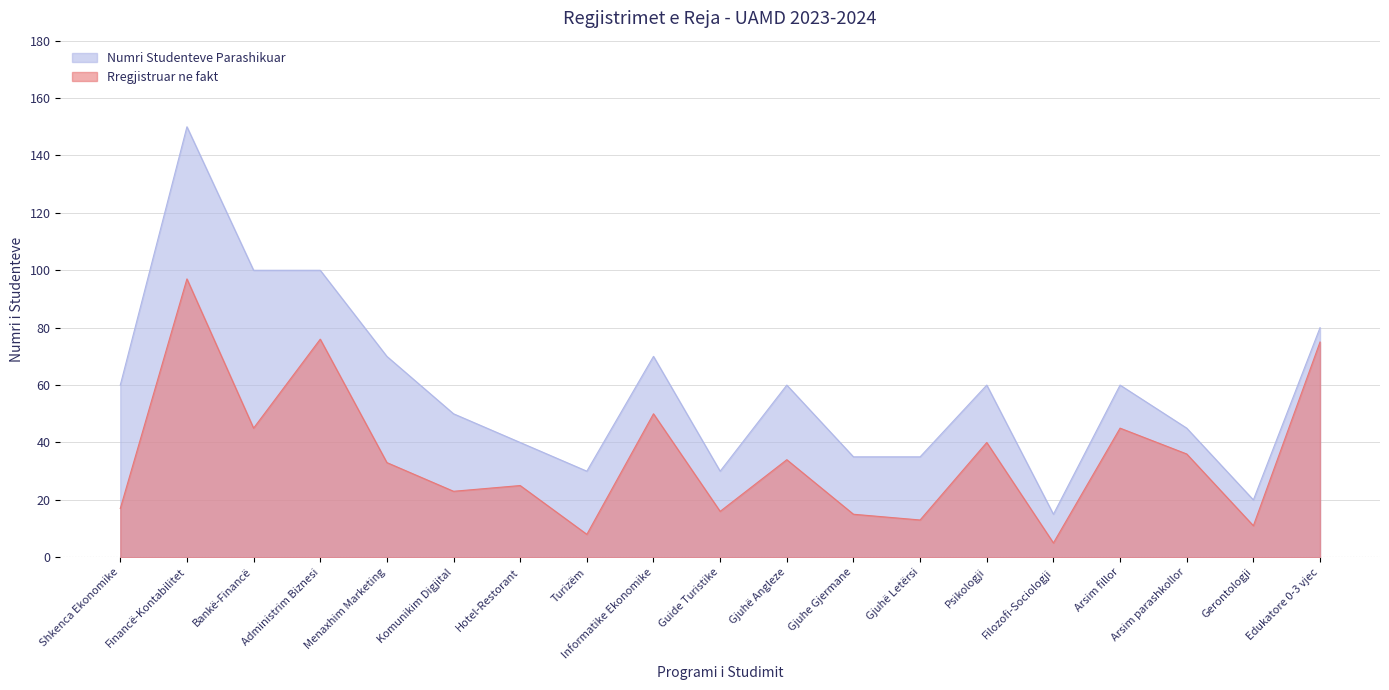

True or false: Rregjistruar ne fakt has more than 1 interior local peaks.

True